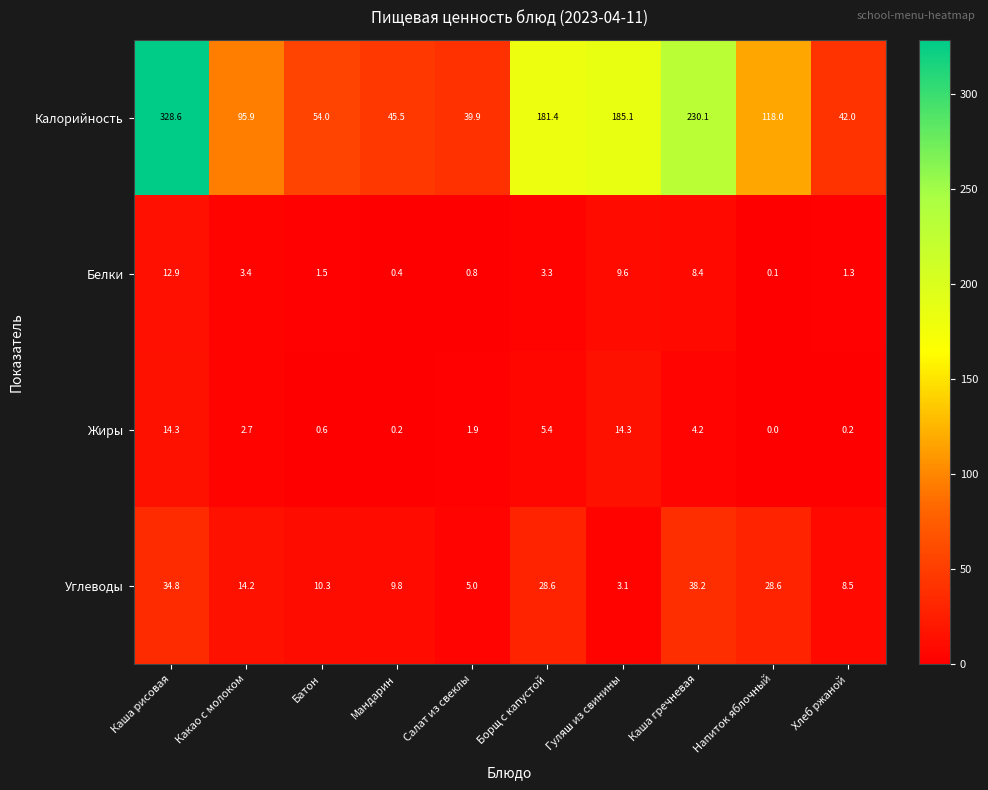

At which category does the chart reach its peak across all series?

Каша рисовая